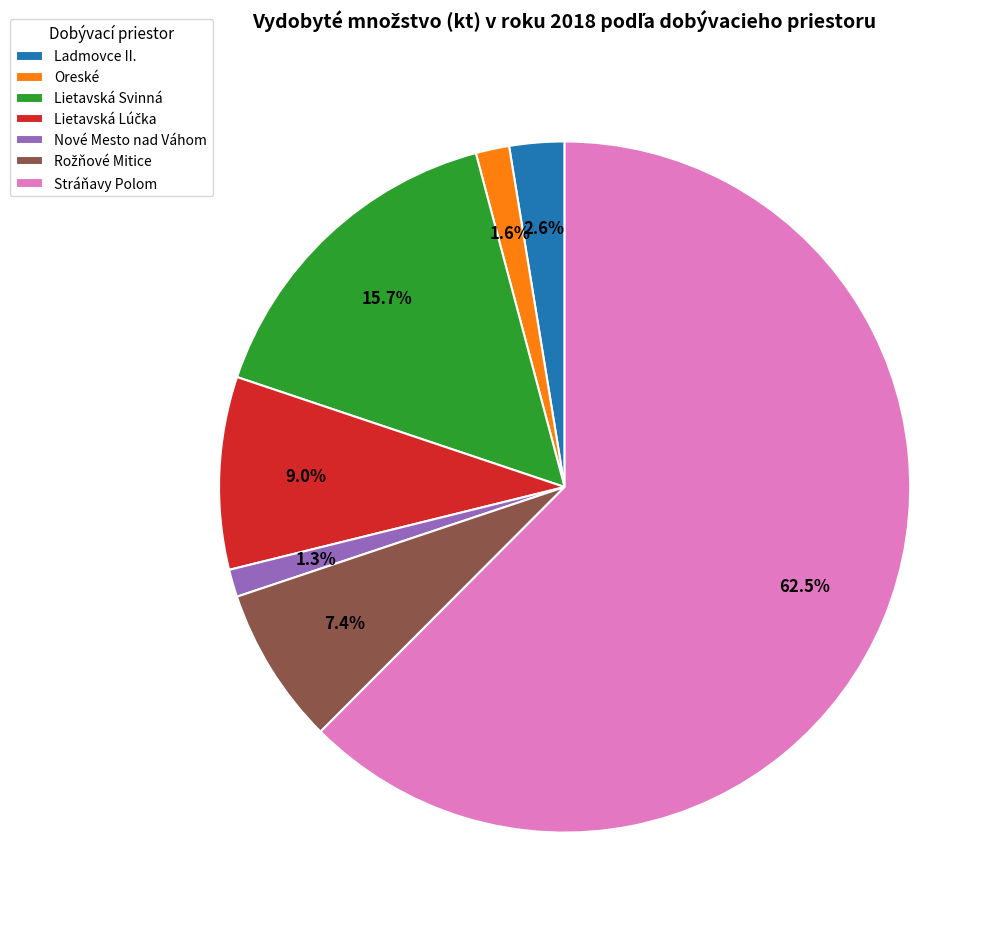

Which slice represents more than half of the pie?

Stráňavy Polom